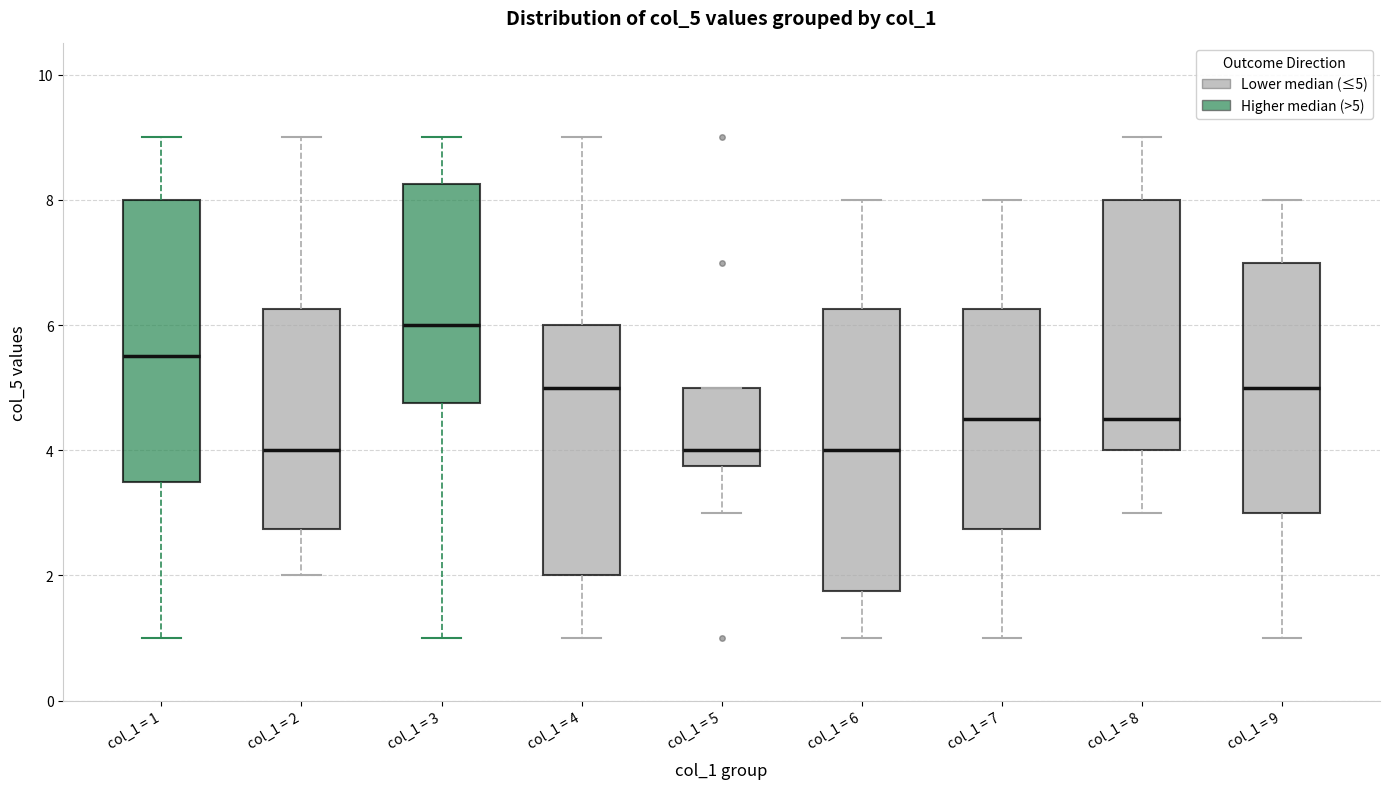

Where does the lower whisker of the box for col_1 = 3 end on the y-axis? The values are not printed on the chart, so give them approximately, as read against the axis.

1.0